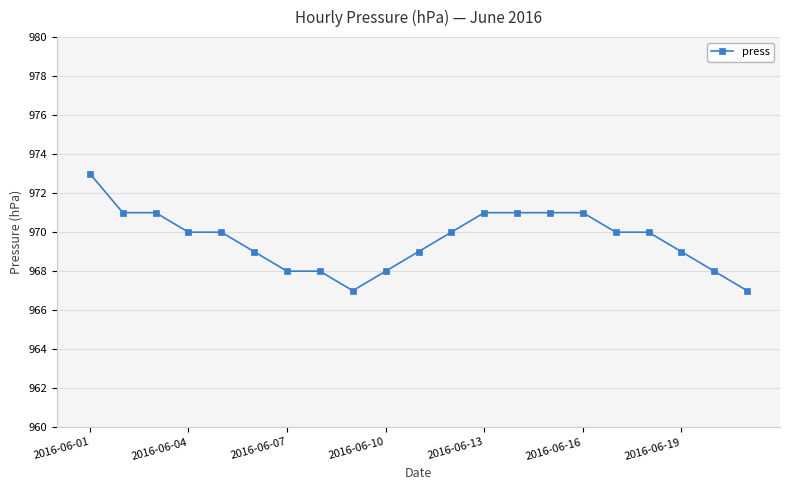

What is the value of the 16th point from the left?

971